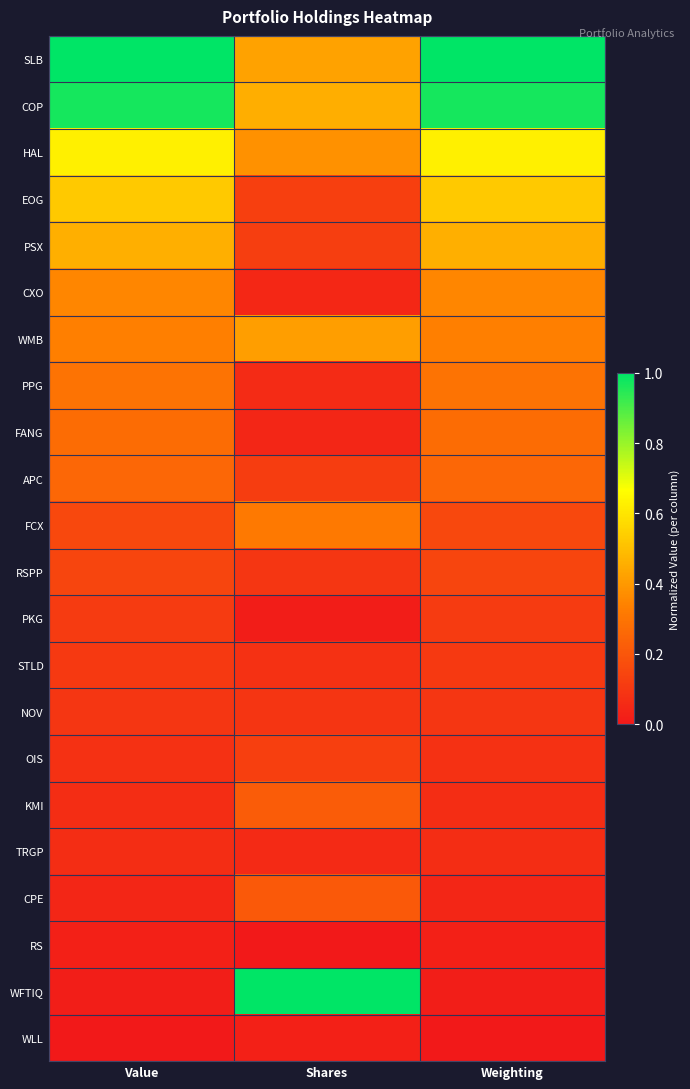

At which category is the sum across all series the highest?

Value